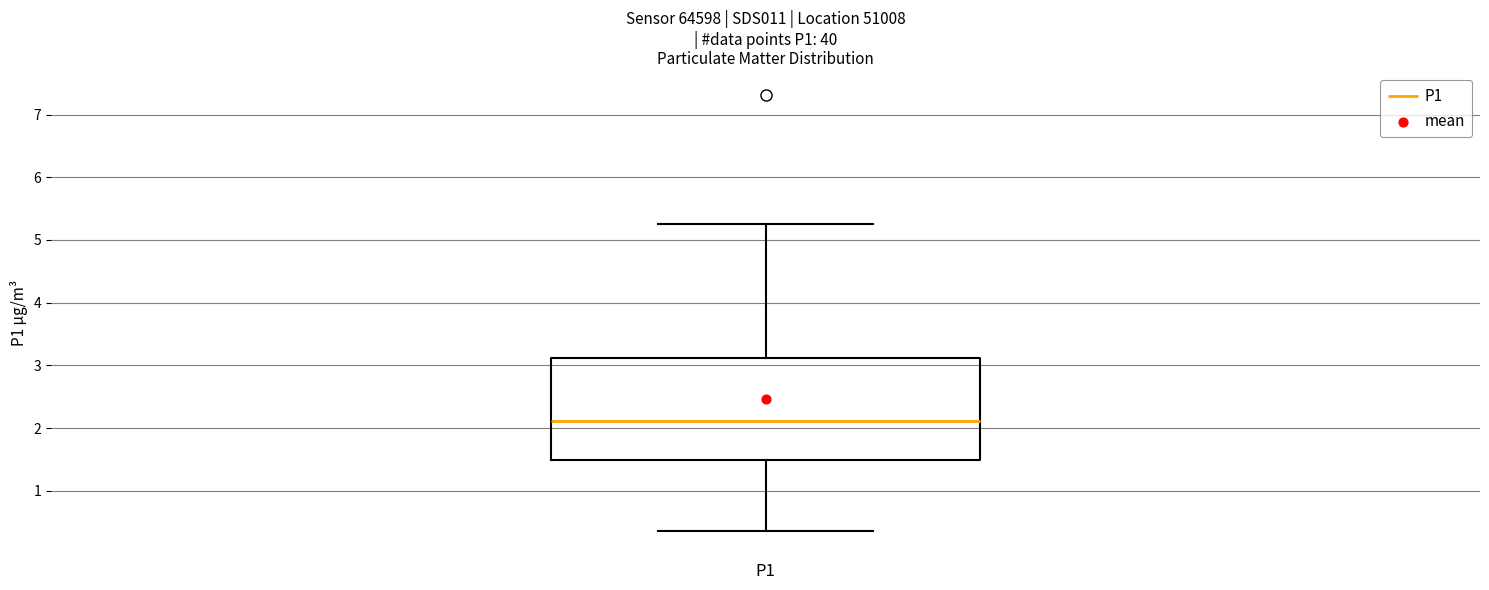

Transcribe this box plot: give where the median line is, the range the box spans, and where the two whiskers end, as read against the y-axis. The values are not printed on the chart, so give them approximately, as read against the axis.

median 2.1, box 1.5 to 3.1, whiskers 0.4 to 5.3